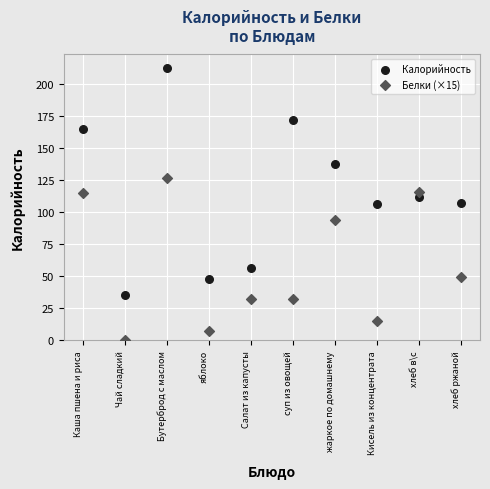

Across all data points, what is the range of Y values (max minus min)?

212.1